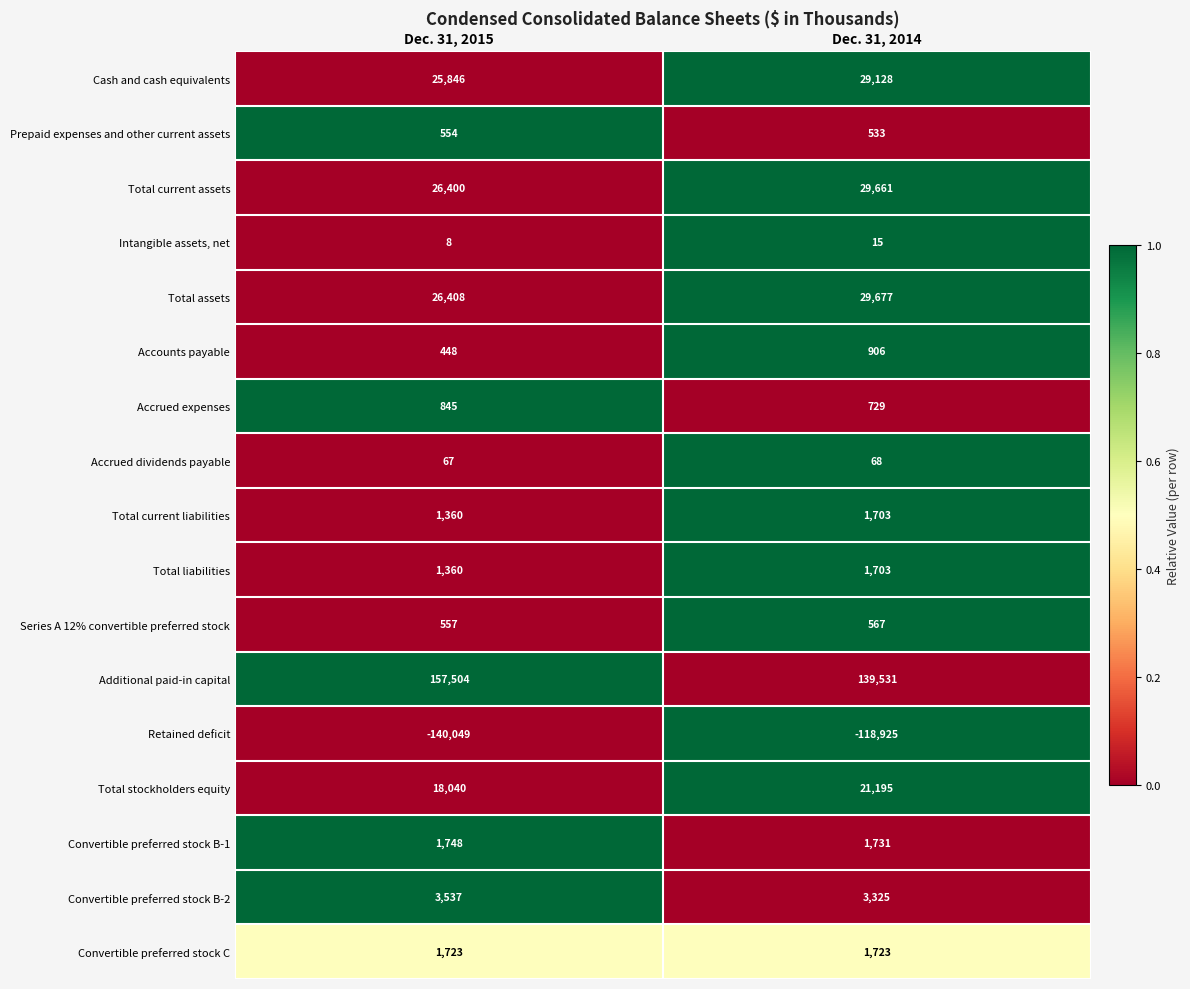

The value of Convertible preferred stock C at Dec. 31, 2014 is 1723. True or false?

True